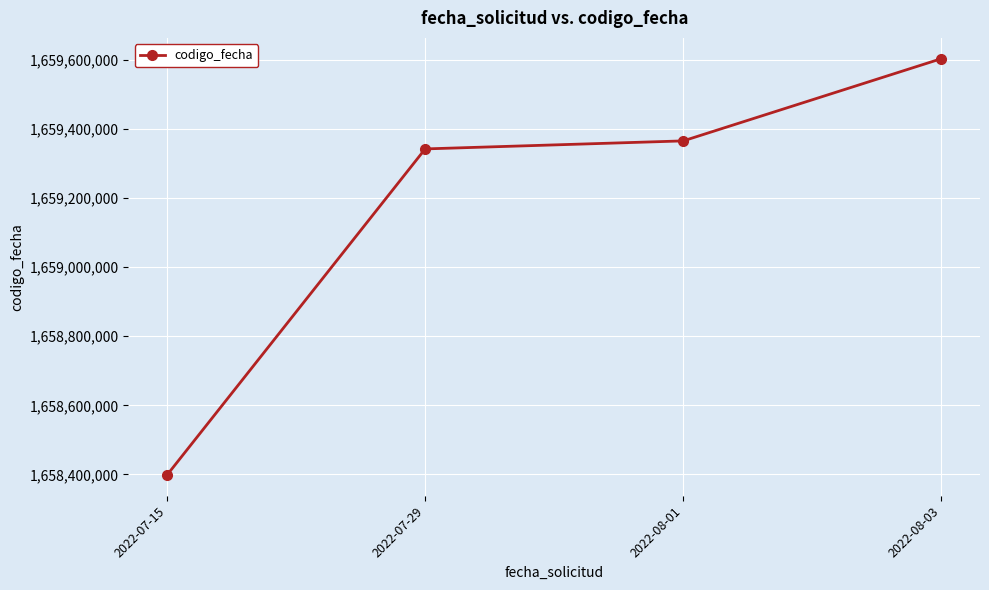

What is the change in value from 2022-07-15 to 2022-08-01?

+966361